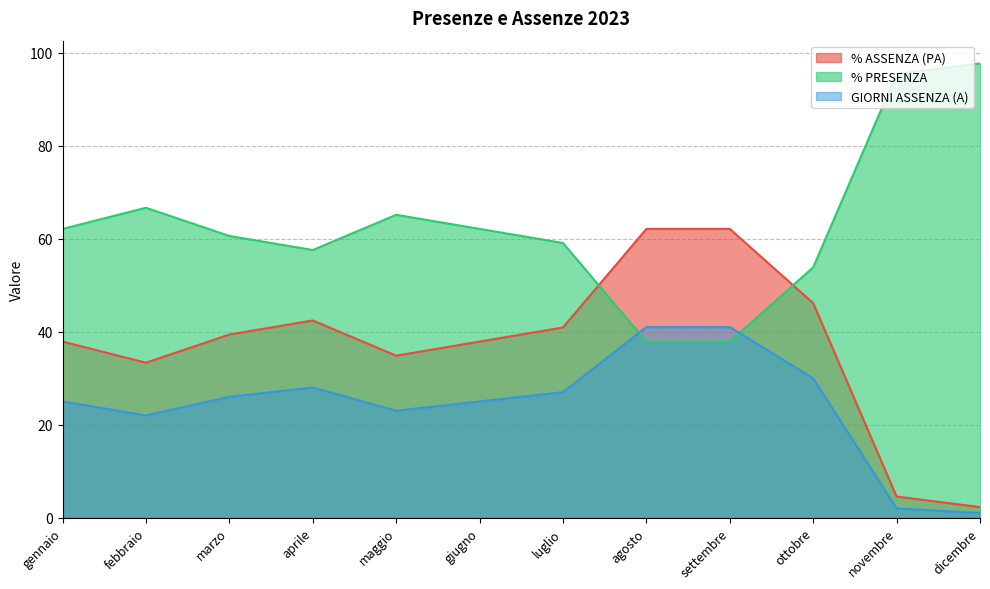

What is the value of the GIORNI ASSENZA (A) point at the 2nd from the left?

22.0